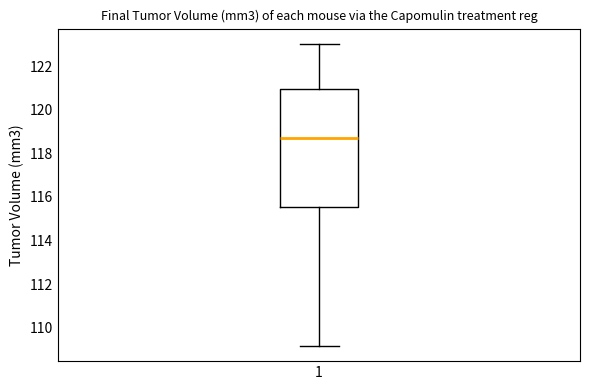

Transcribe this box plot: give where the median line is, the range the box spans, and where the two whiskers end, as read against the y-axis. The values are not printed on the chart, so give them approximately, as read against the axis.

median 118.8, box 115.6 to 121.0, whiskers 109.2 to 123.0